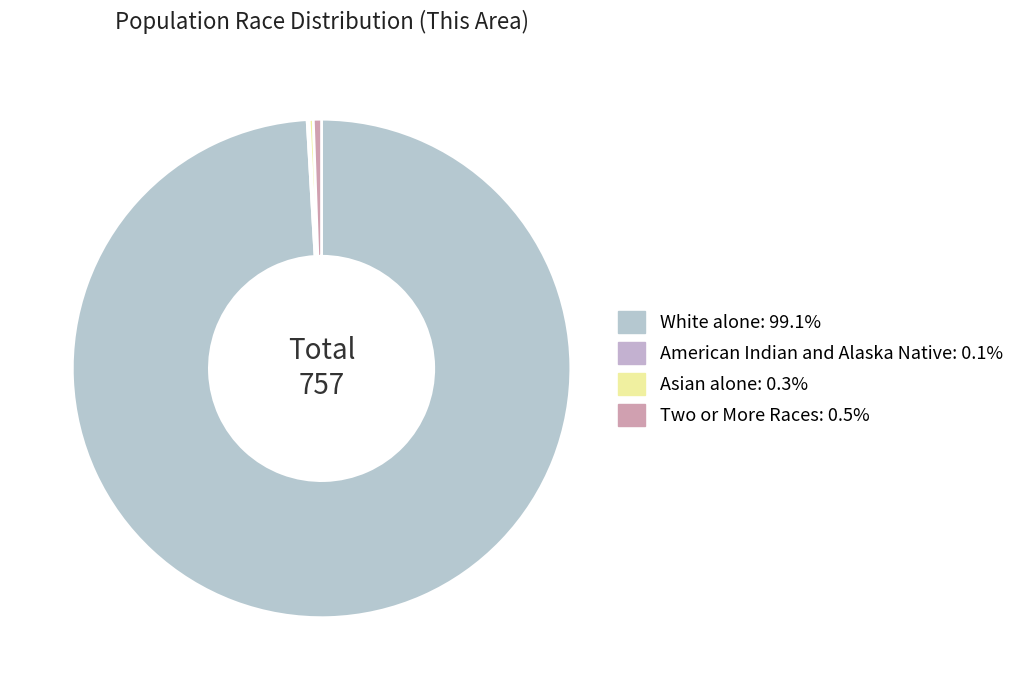

What is the largest slice in the pie chart?

White alone